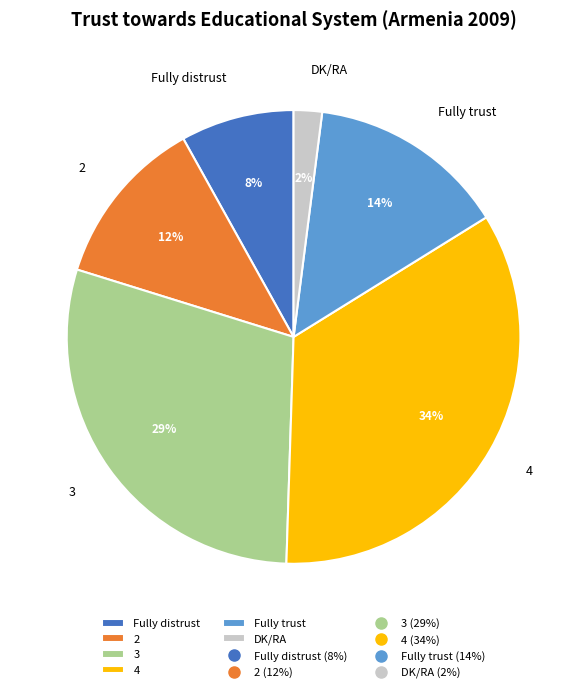

Which has a higher value, DK/RA or 3?

3